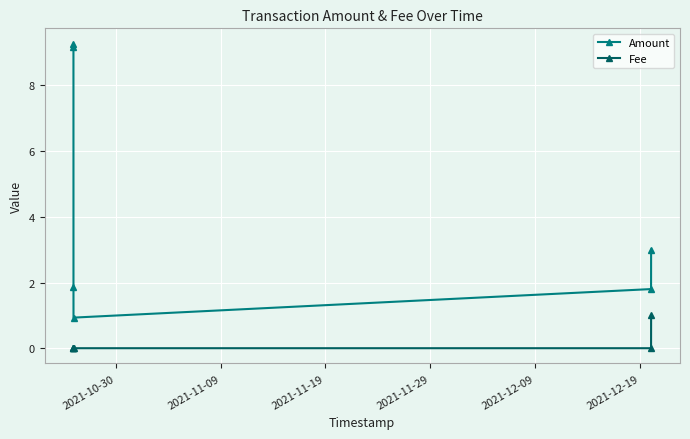

What is the difference between the maximum and second lowest values in the Fee series?

1.0